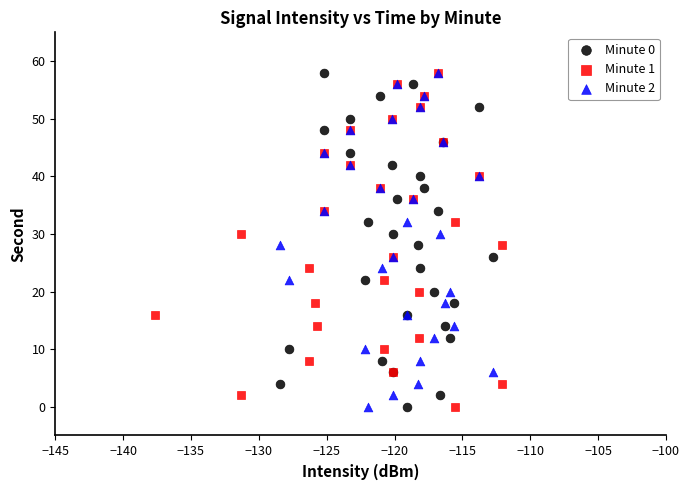

What are all the series names shown in the legend?

Minute 0, Minute 1, Minute 2